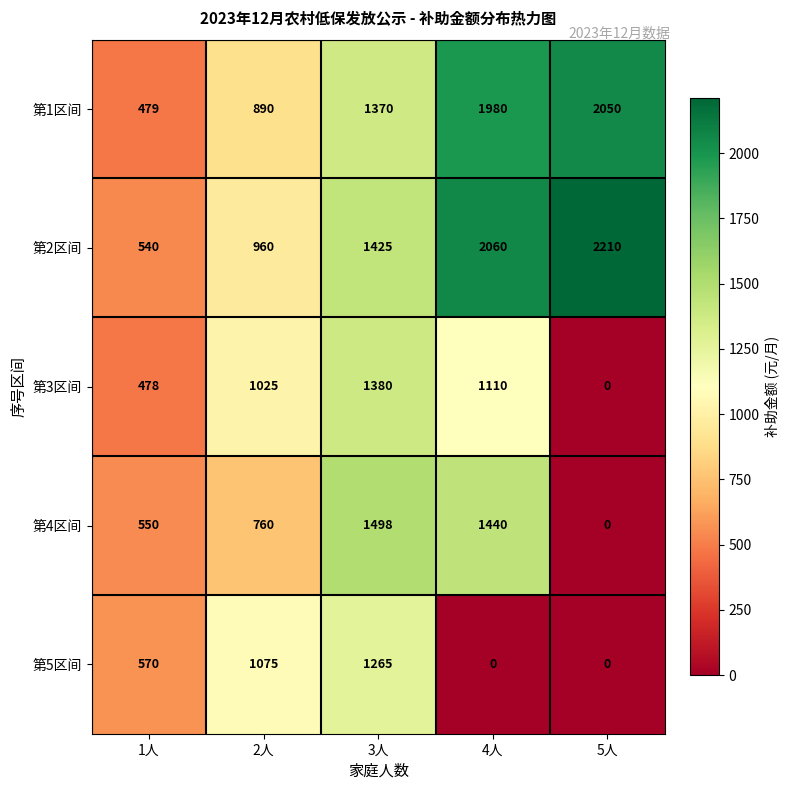

What is the maximum value shown in the chart?

2210